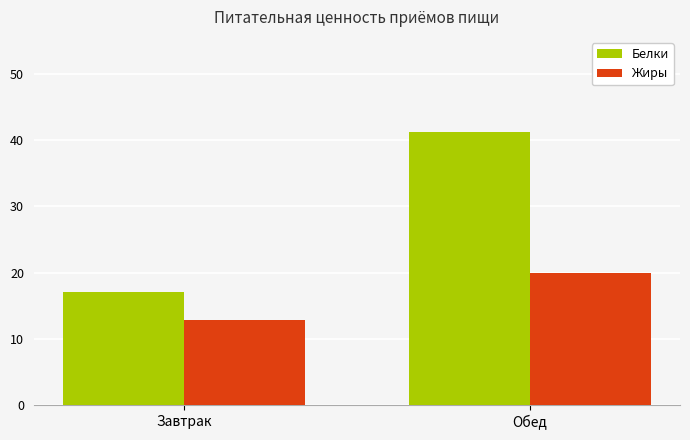

How many bars are there in total?

4